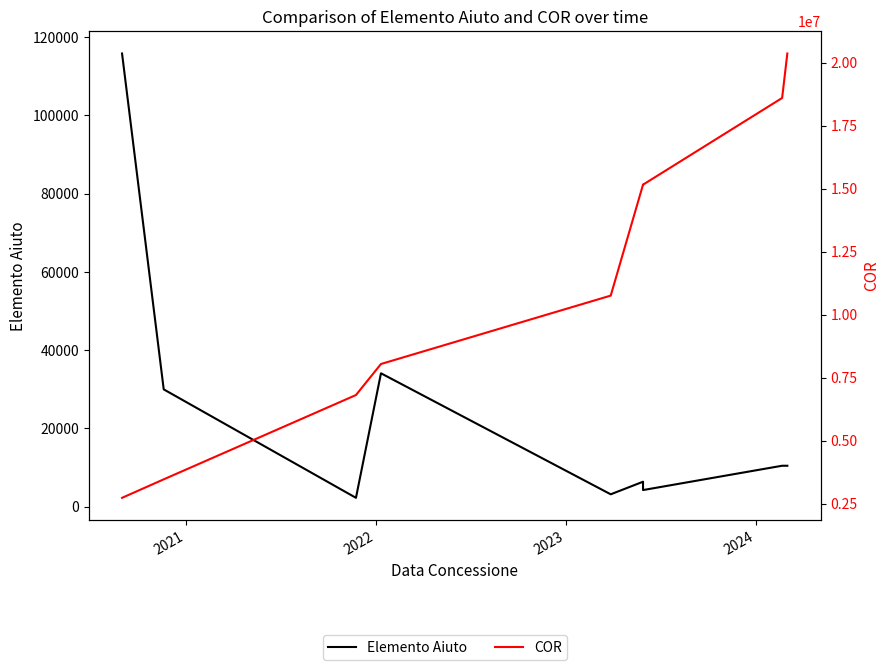

Which series has the largest total across all categories?

COR